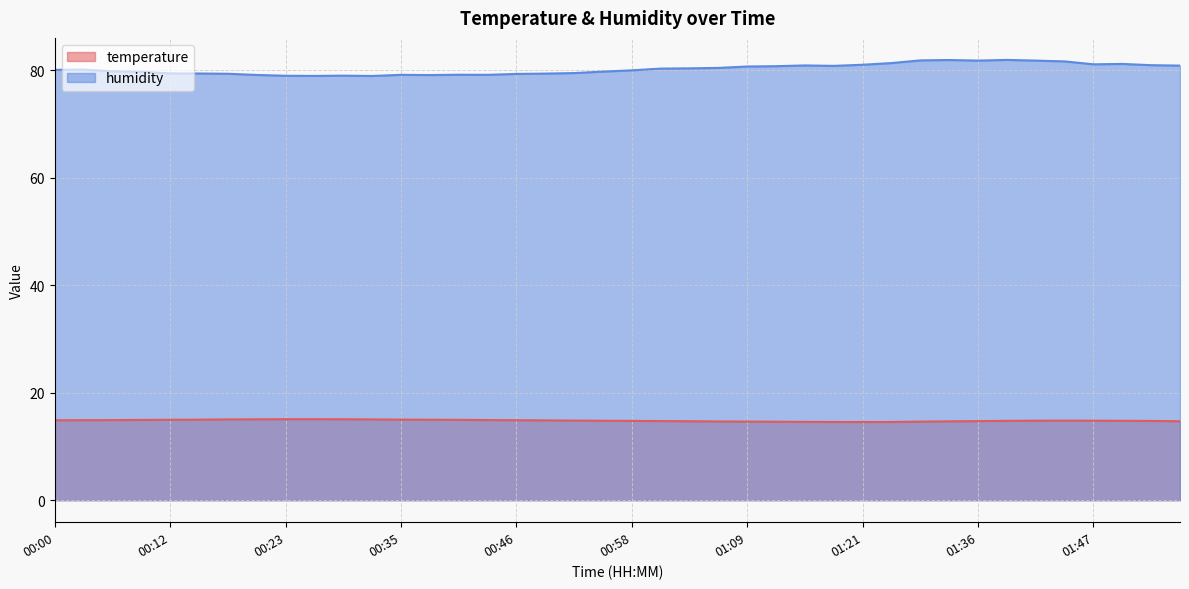

Rank the series by their average value, from highest to lowest.

humidity, temperature